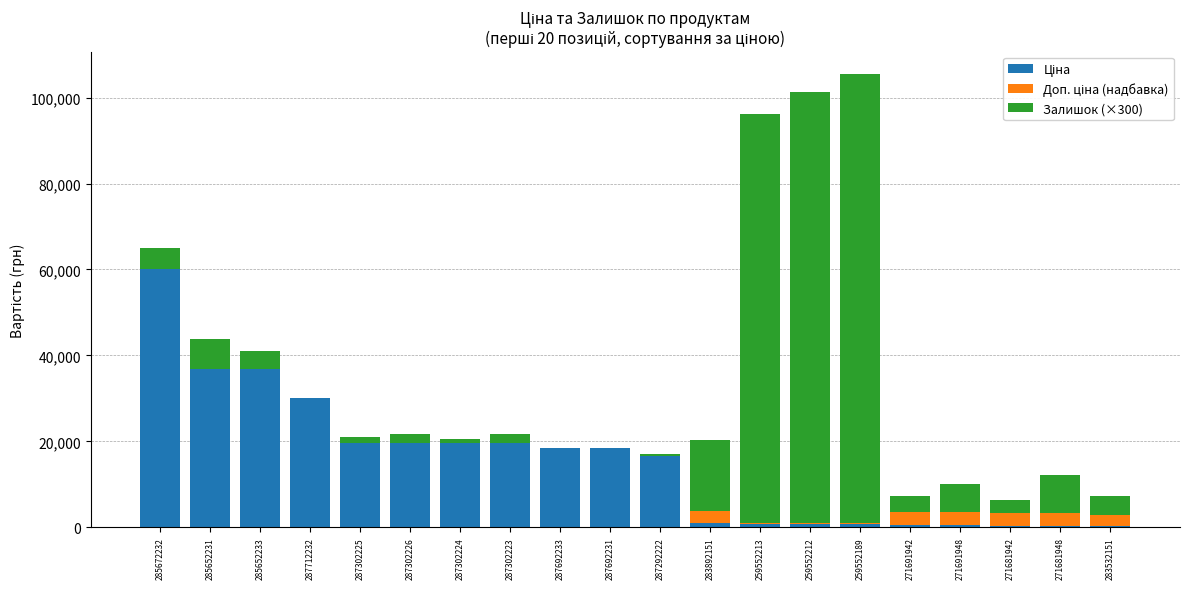

Which series changed the most between 287302223 and 259552212?

Залишок (×300)